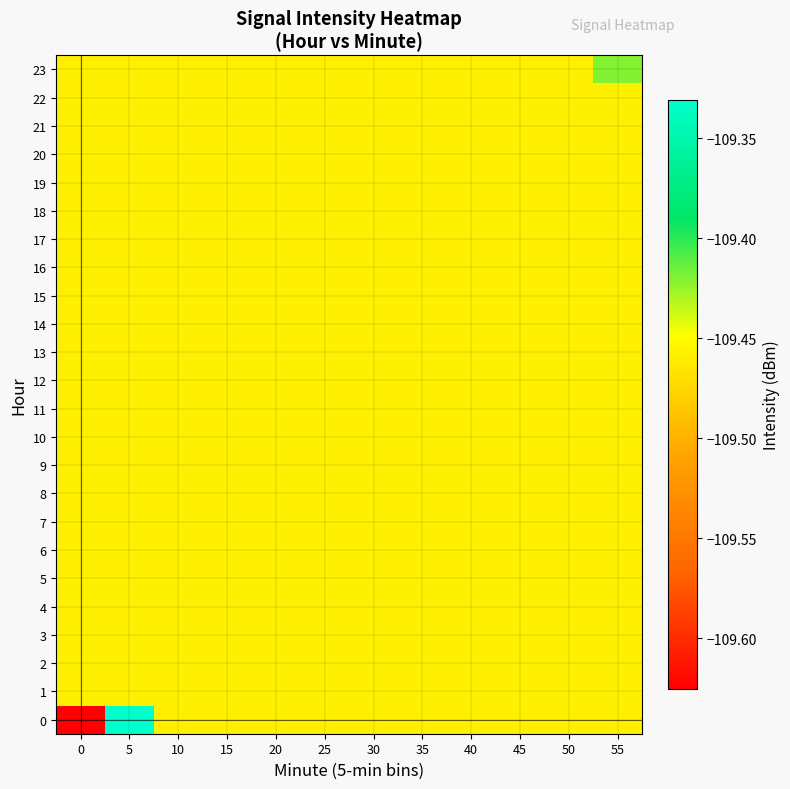

How many categories are shown in the chart?

12